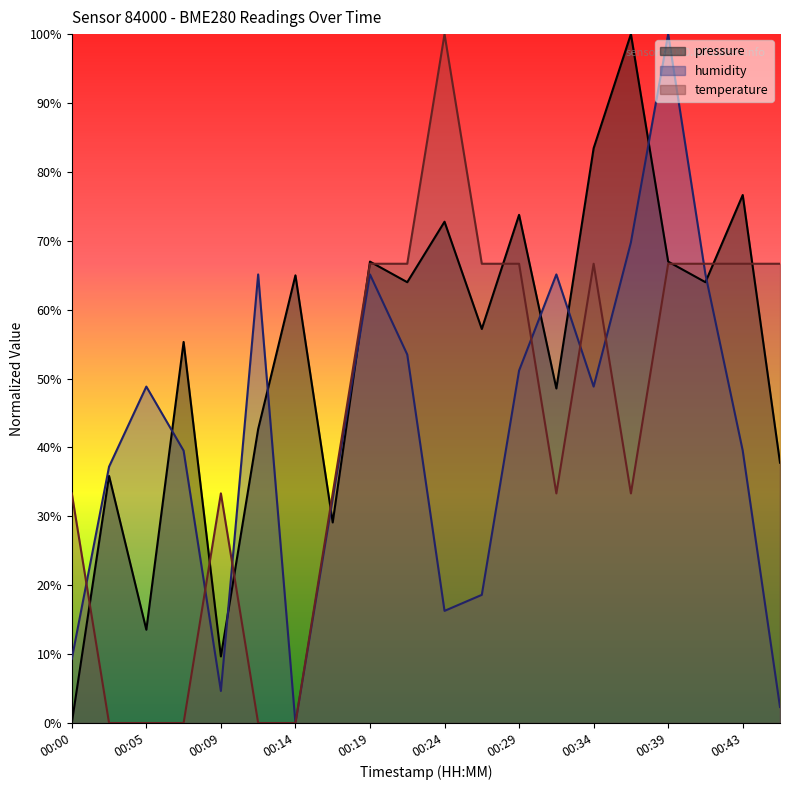

What value does the humidity series have at 00:26?

18.6